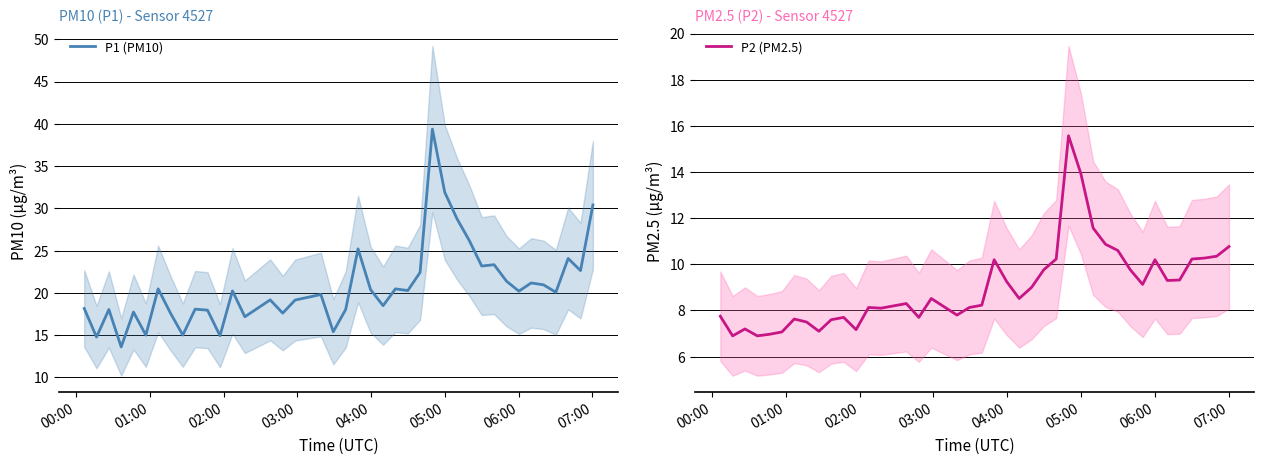

What is the minimum value for P1 (PM10)?

13.6